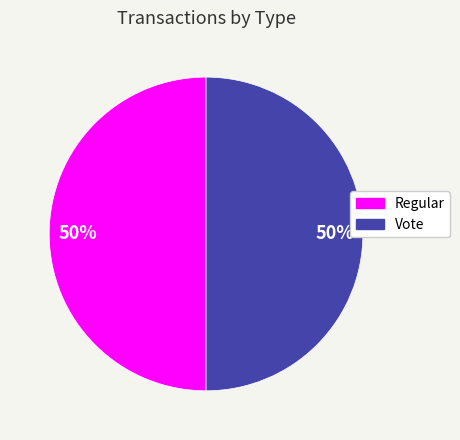

What is the ratio of the value at Vote to the value at Regular?

1.0